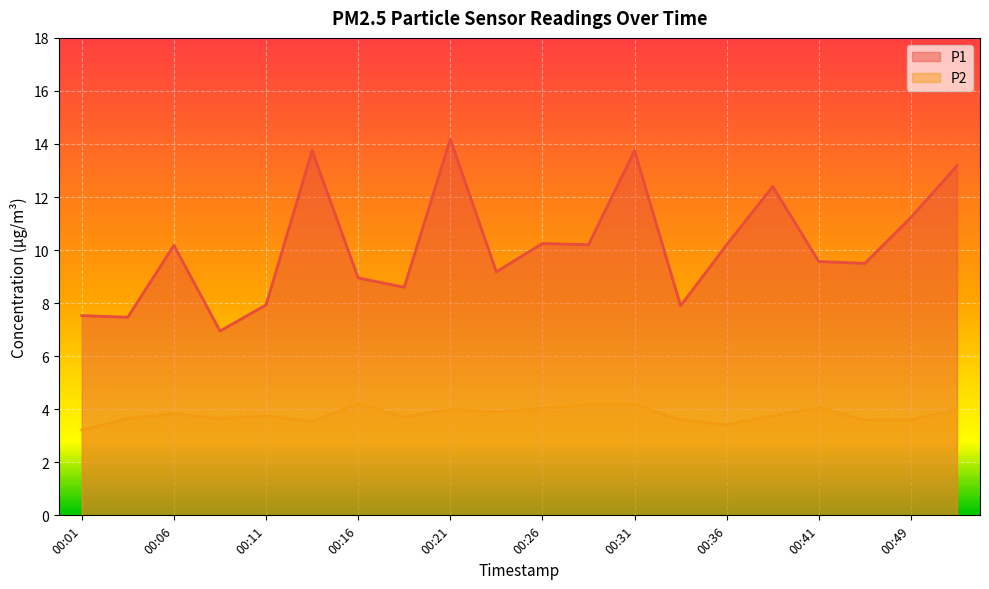

Rank the series by their maximum value, from highest to lowest.

P1, P2